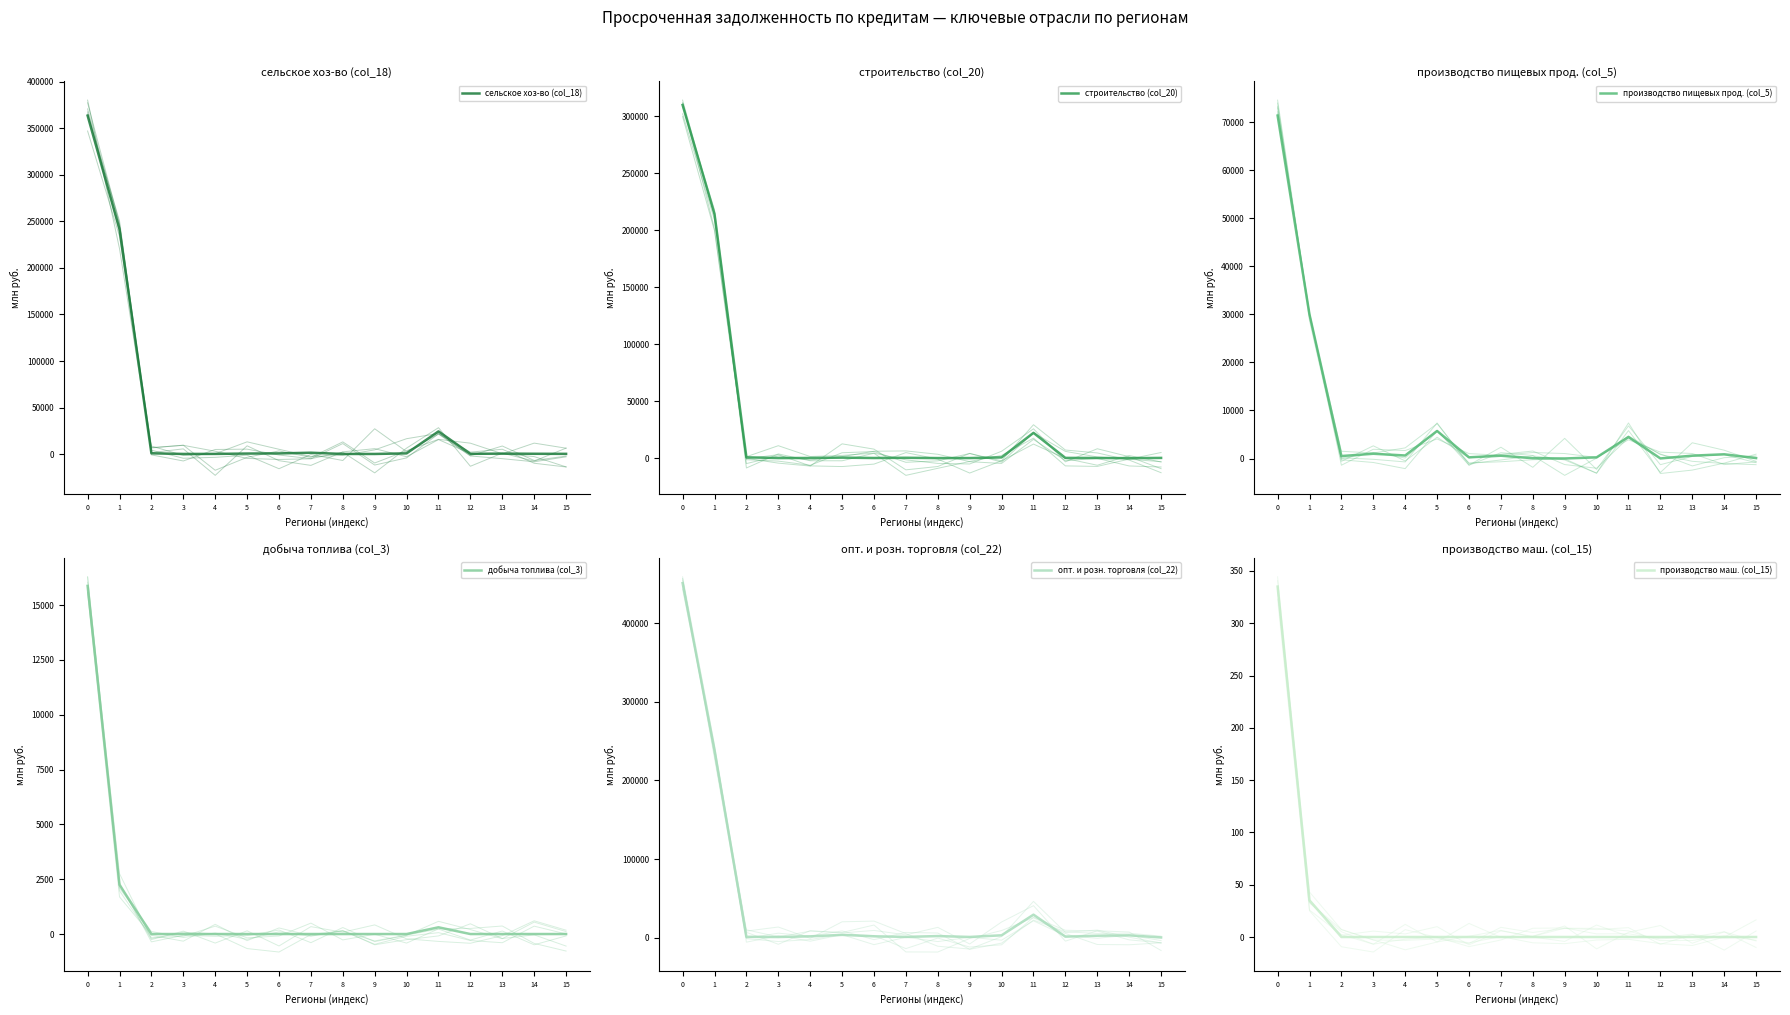

Which series has the widest spread of values?

опт. и розн. торговля (col_22)